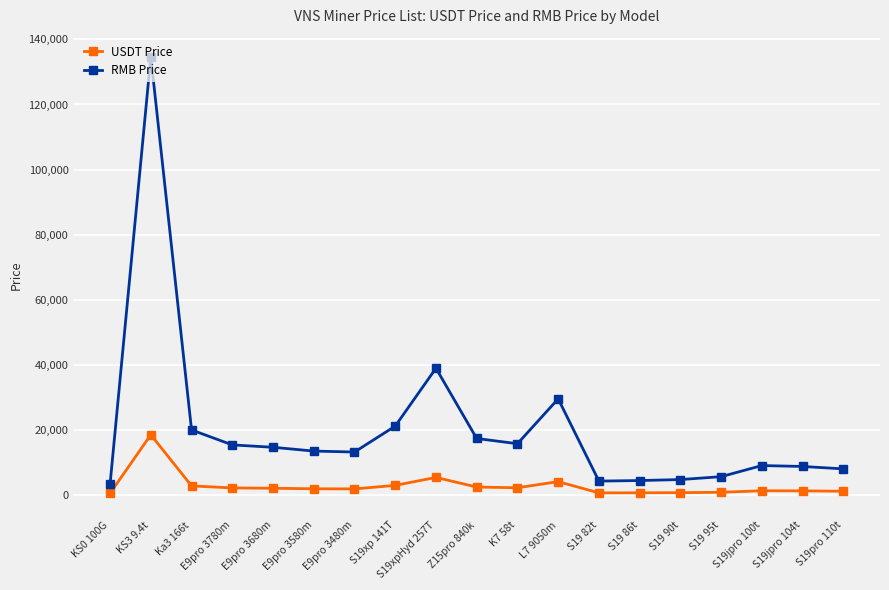

At which category does RMB Price reach its first local peak?

KS3 9.4t